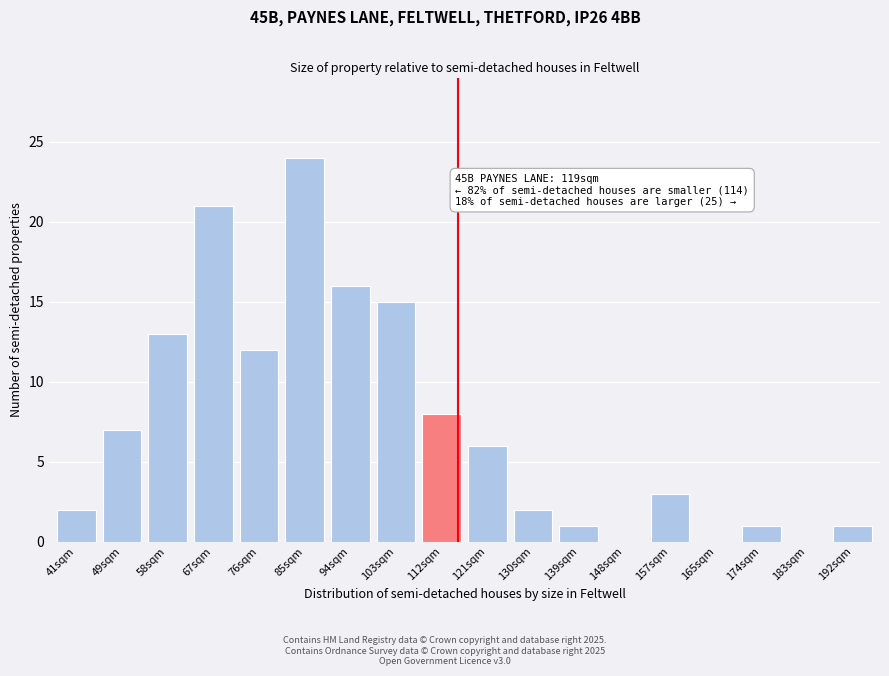

Reading left to right, extract all data points from this chart.

41sqm=2	49sqm=7	58sqm=13	67sqm=21	76sqm=12	85sqm=24	94sqm=16	103sqm=15	112sqm=8	121sqm=6	130sqm=2	139sqm=1	148sqm=0	157sqm=3	165sqm=0	174sqm=1	183sqm=0	192sqm=1